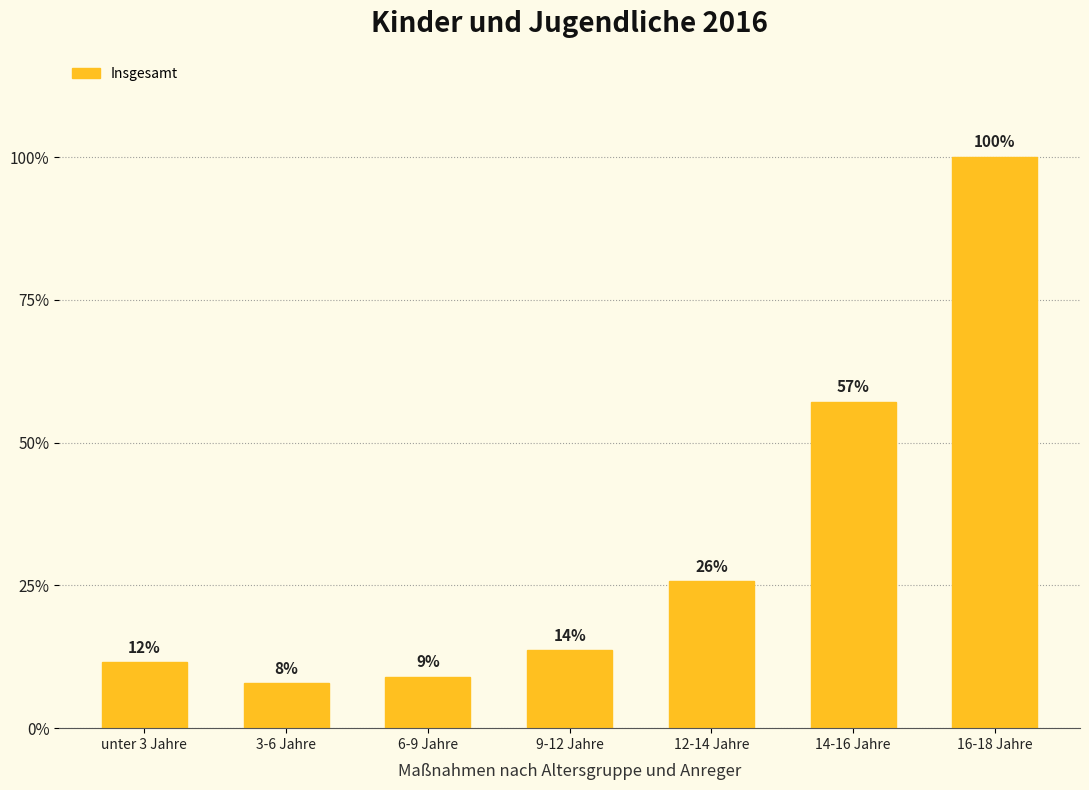

Where does the data first go above 178?

12-14 Jahre